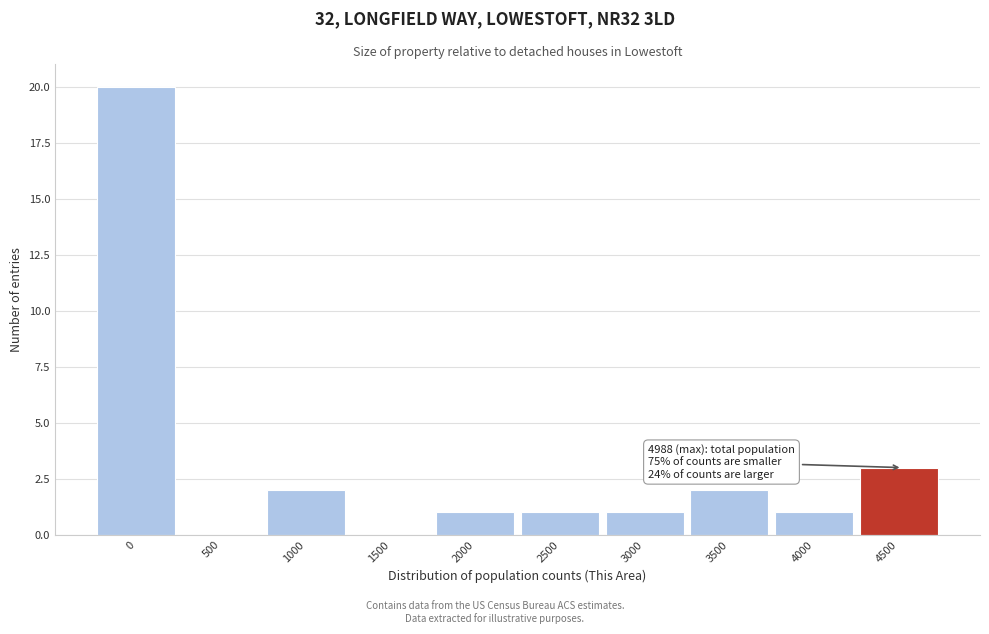

Reading left to right, list all the values displayed in this chart.

0=20	500=0	1000=2	1500=0	2000=1	2500=1	3000=1	3500=2	4000=1	4500=3